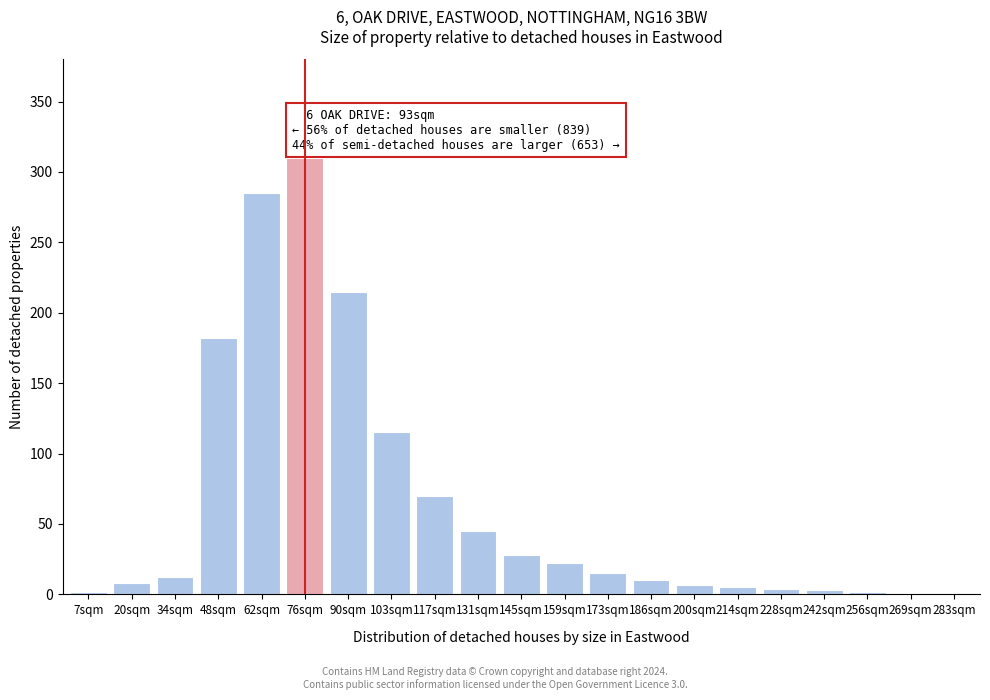

Where is the data nearest to the value 155?

48sqm